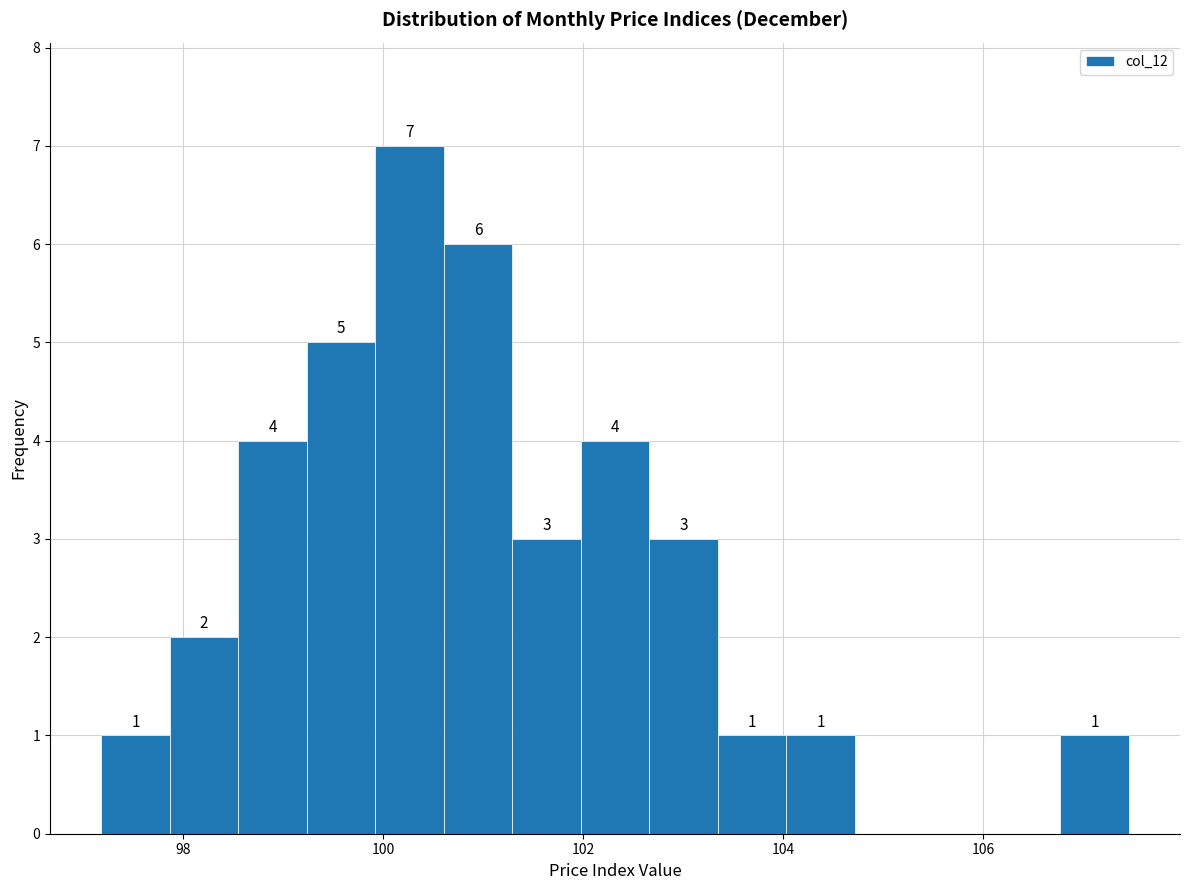

Around what value on the x-axis is the tallest bar? Give the approximate position of its centre, as read against the axis.

100.2